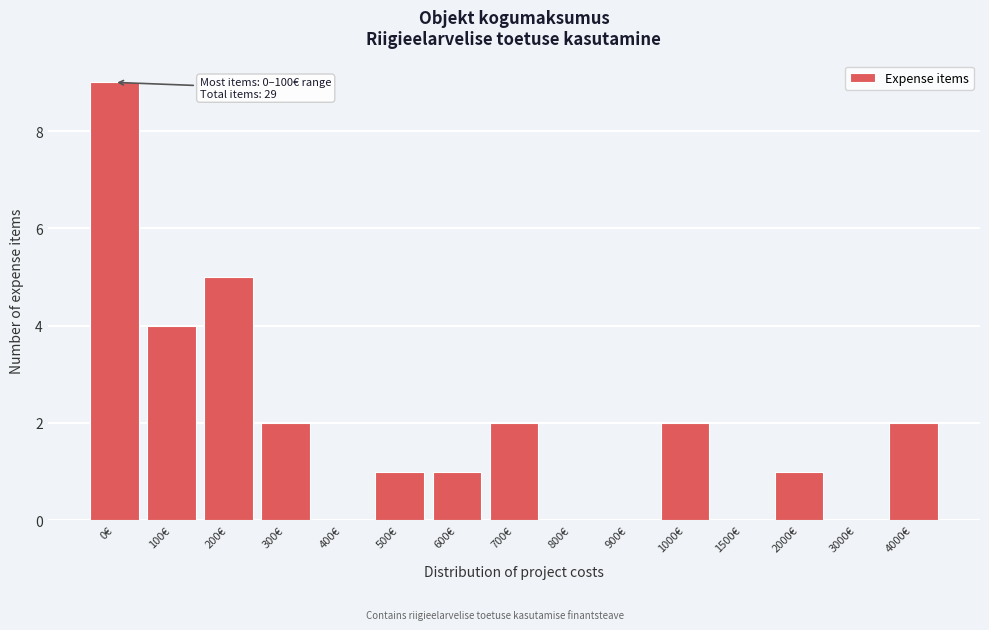

Reading right to left, transcribe all the data shown in this chart.

4000€=2	3000€=0	2000€=1	1500€=0	1000€=2	900€=0	800€=0	700€=2	600€=1	500€=1	400€=0	300€=2	200€=5	100€=4	0€=9